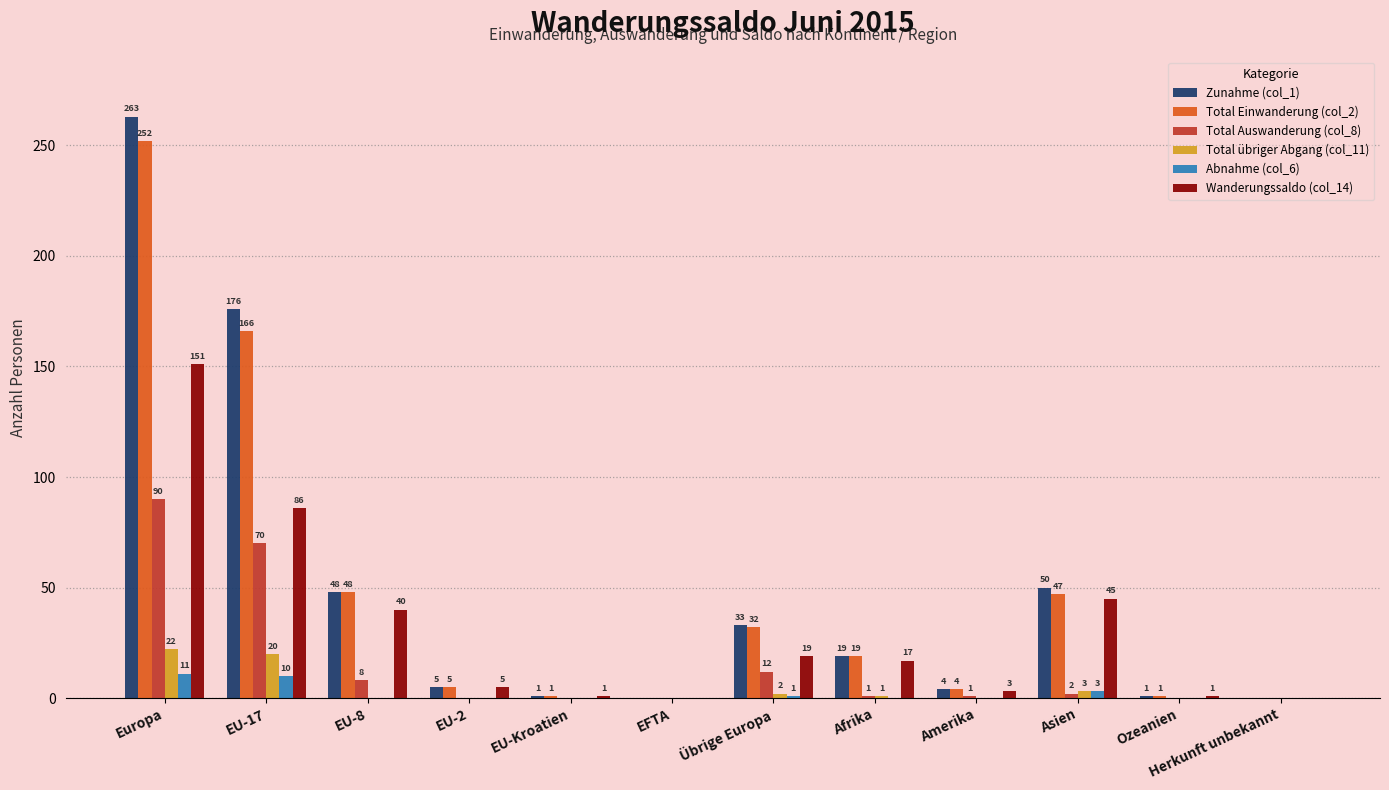

What is the sum of the Abnahme (col_6) values at Herkunft unbekannt and Europa?

11